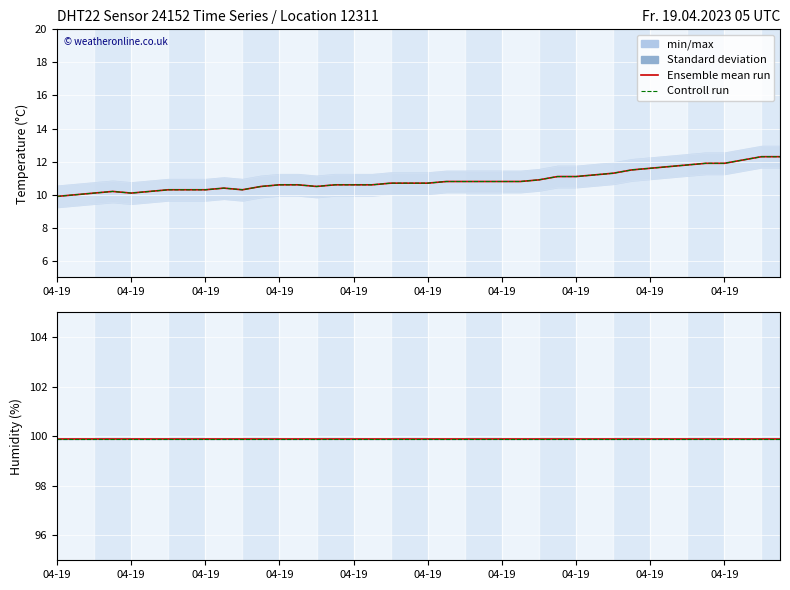

What is the change in value from 2023-04-19T05:47:31 to 2023-04-19T06:07:00?

+0.4